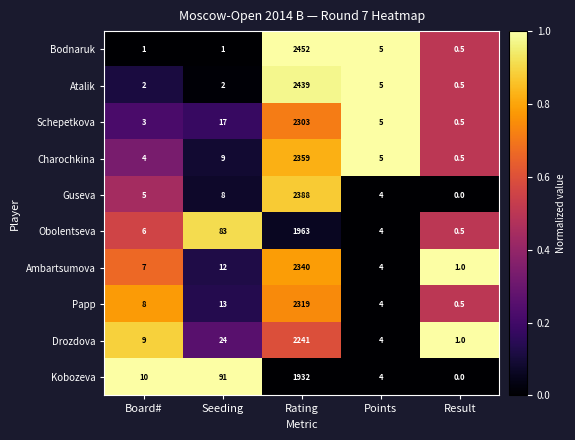

What is the spread (max minus min) of values at Seeding?

90.0